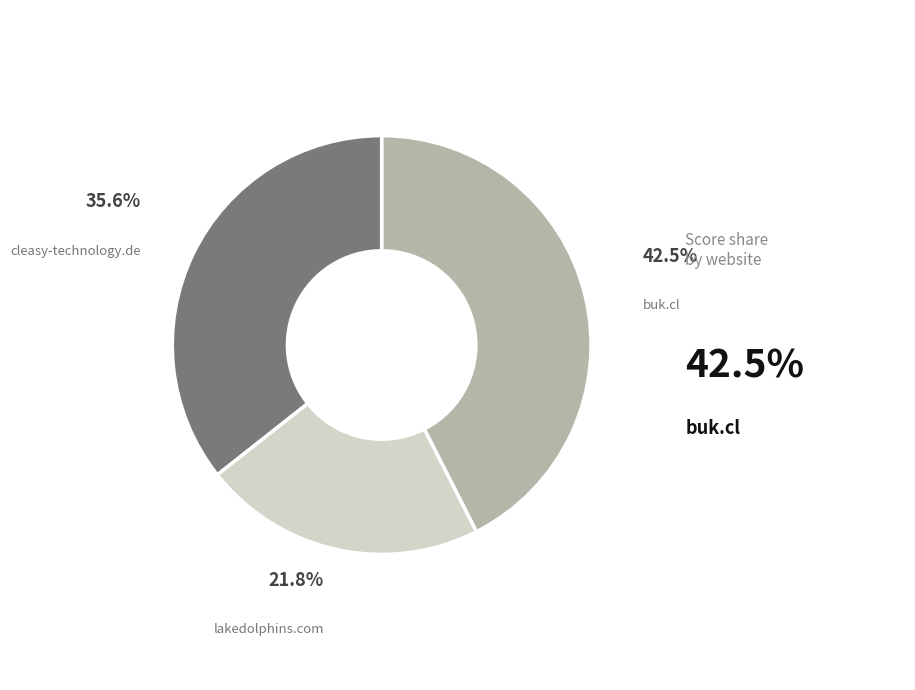

Rank the categories by value from highest to lowest.

buk.cl, cleasy-technology.de, lakedolphins.com